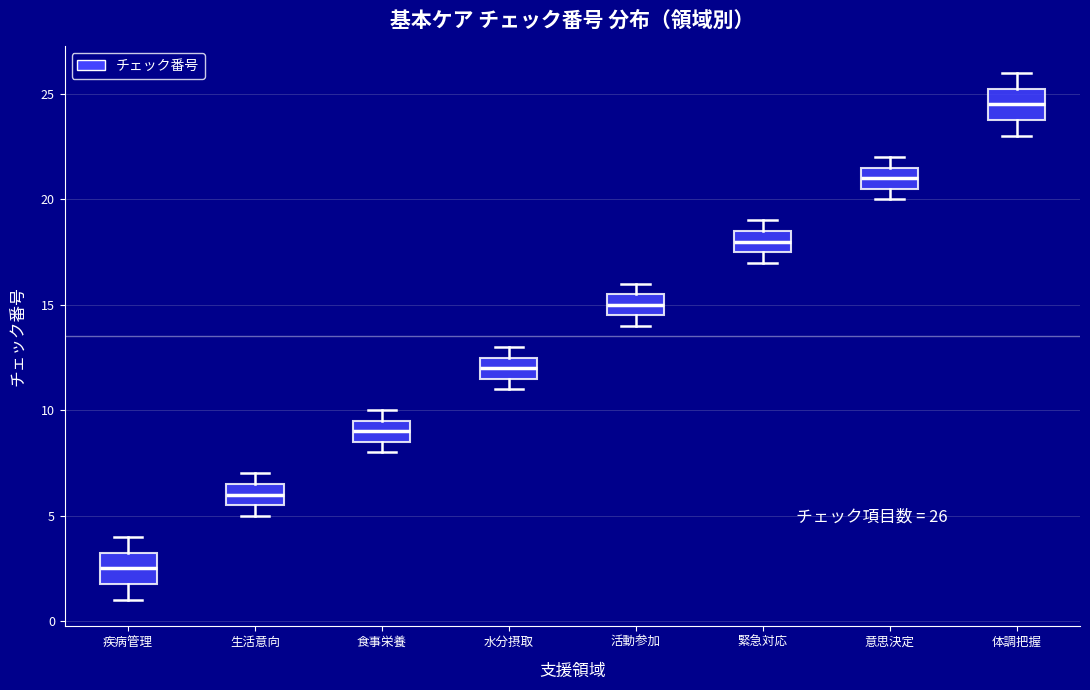

Which box's median line is the lowest?

疾病管理